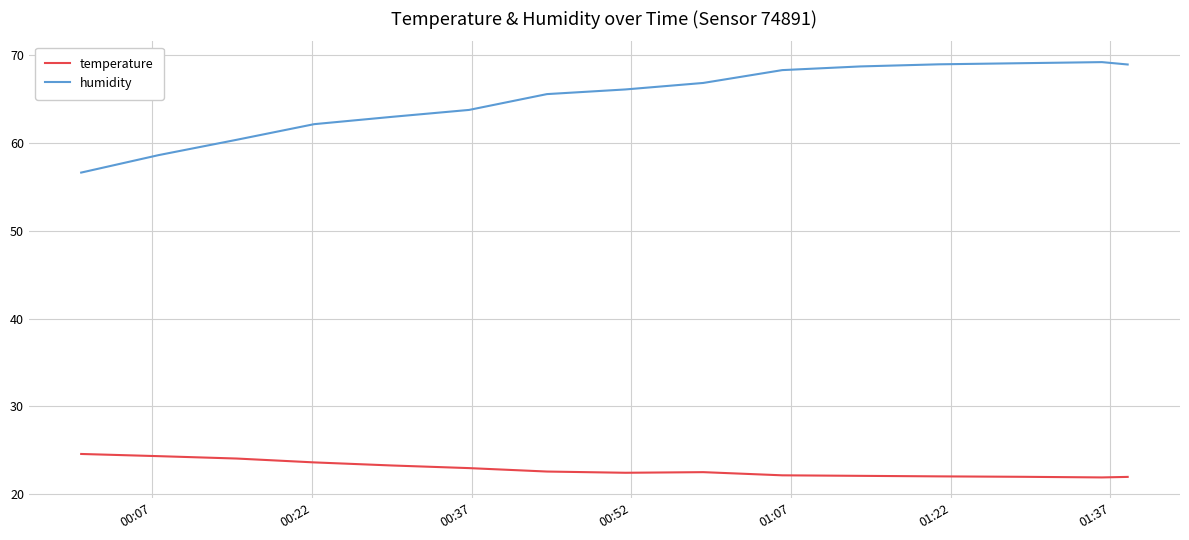

Which series has the largest total across all categories?

humidity